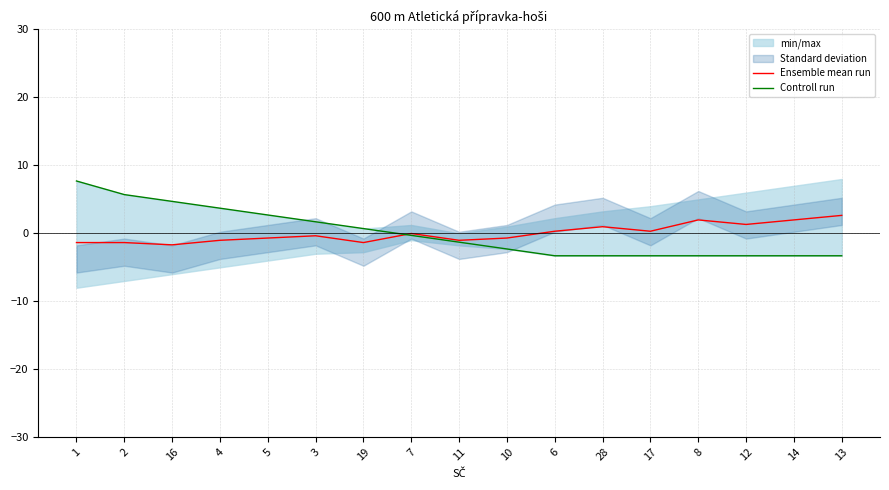

What is the minimum value for Ensemble mean run?

-1.7